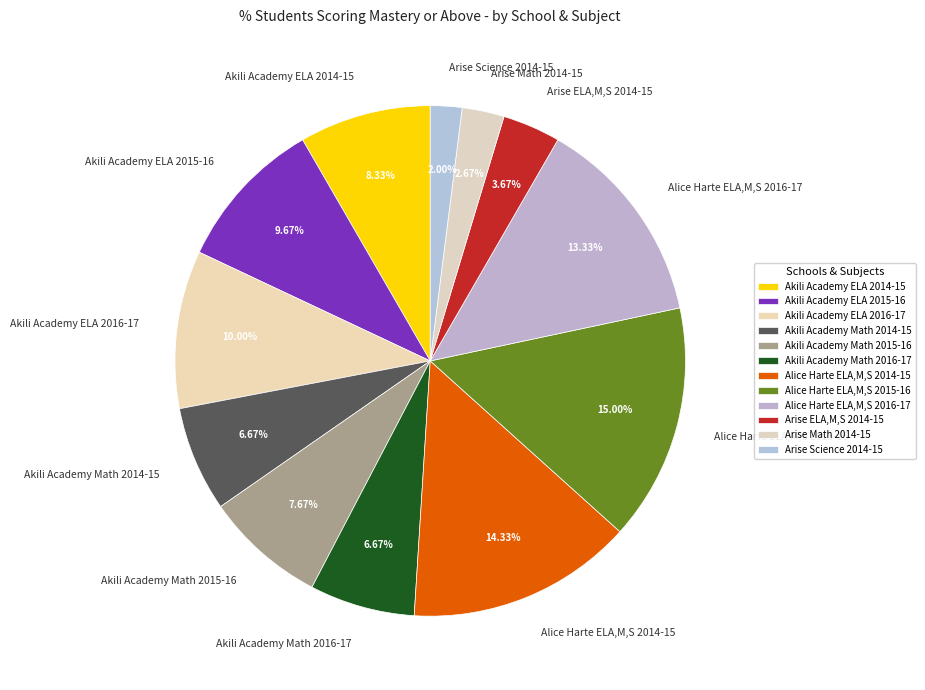

What percentage is the Akili Academy Math 2015-16 slice, to the nearest percent?

8%